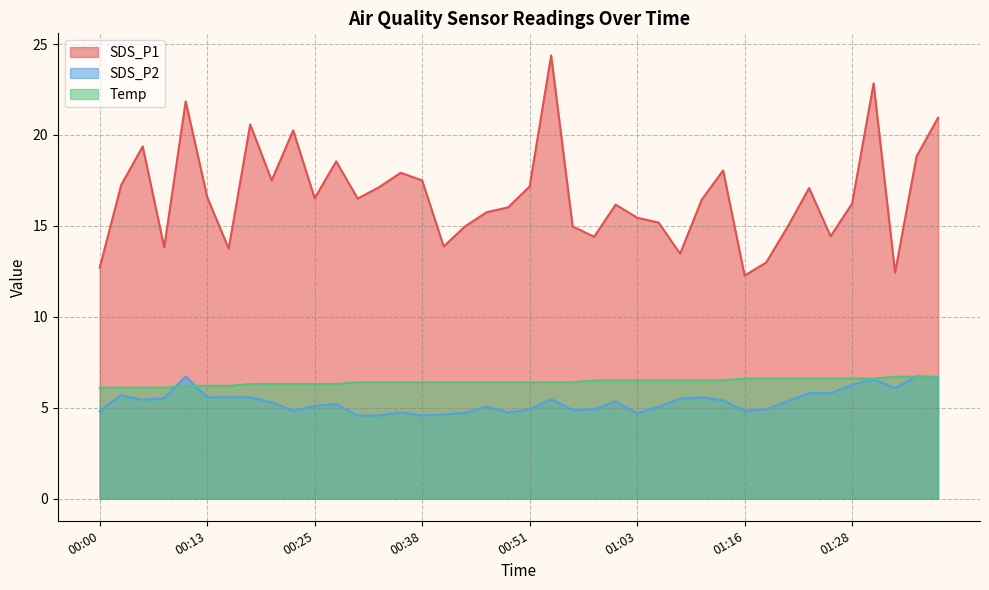

How many values in the SDS_P1 series exceed 16?

24